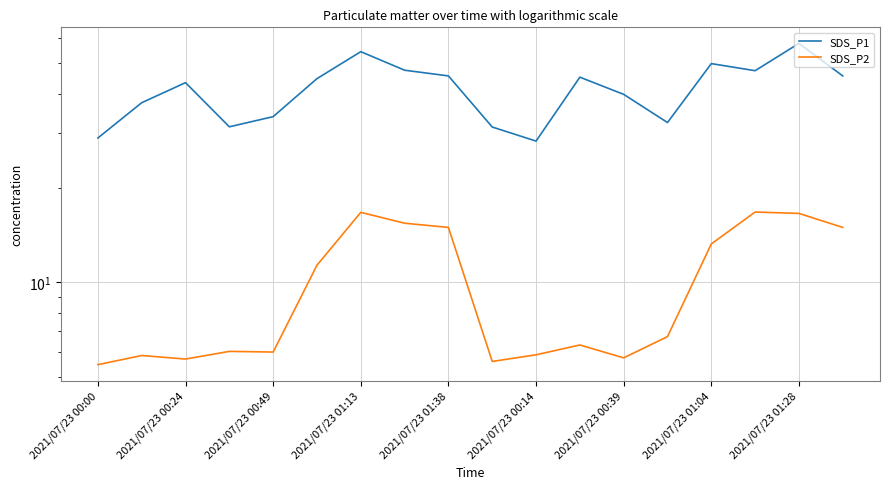

The SDS_P2 series shows 8.9 at 2021/07/23 00:24. True or false?

False